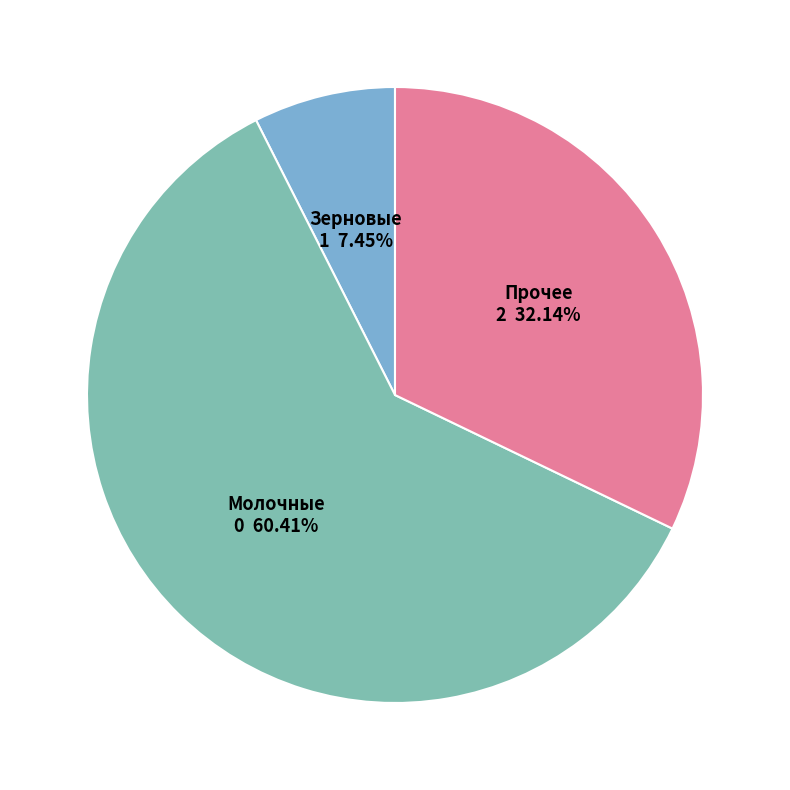

Is there a majority slice in this chart?

Yes